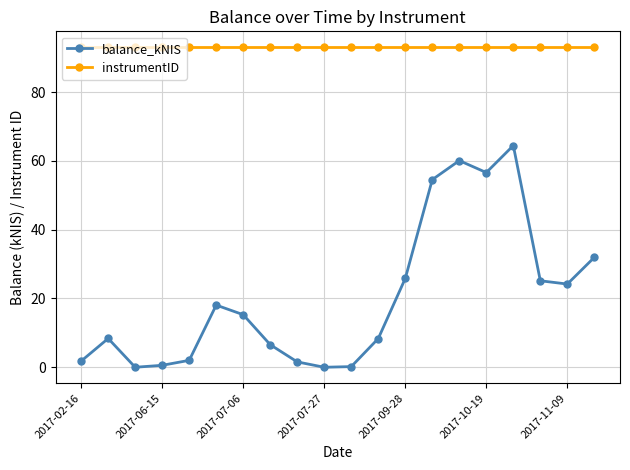

What is the value of the instrumentID point at the 7th from the left?

93.0